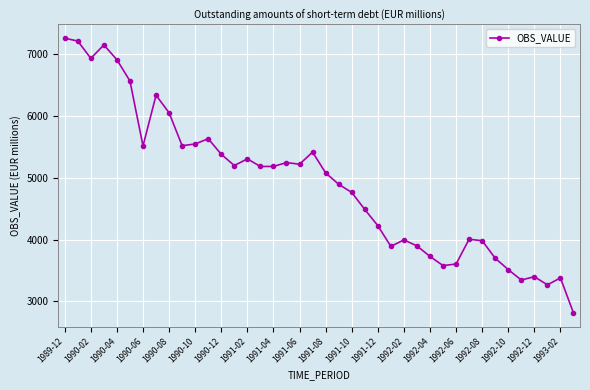

What is the smallest value displayed?

2813